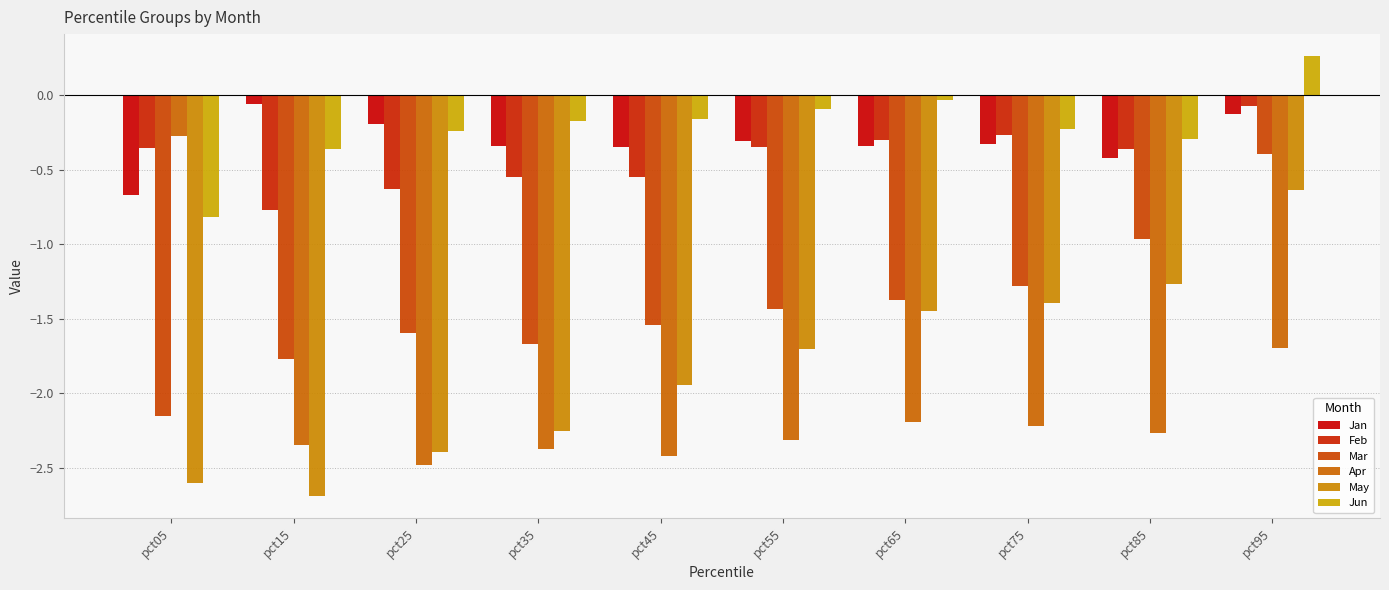

How many categories are shown in the chart?

10